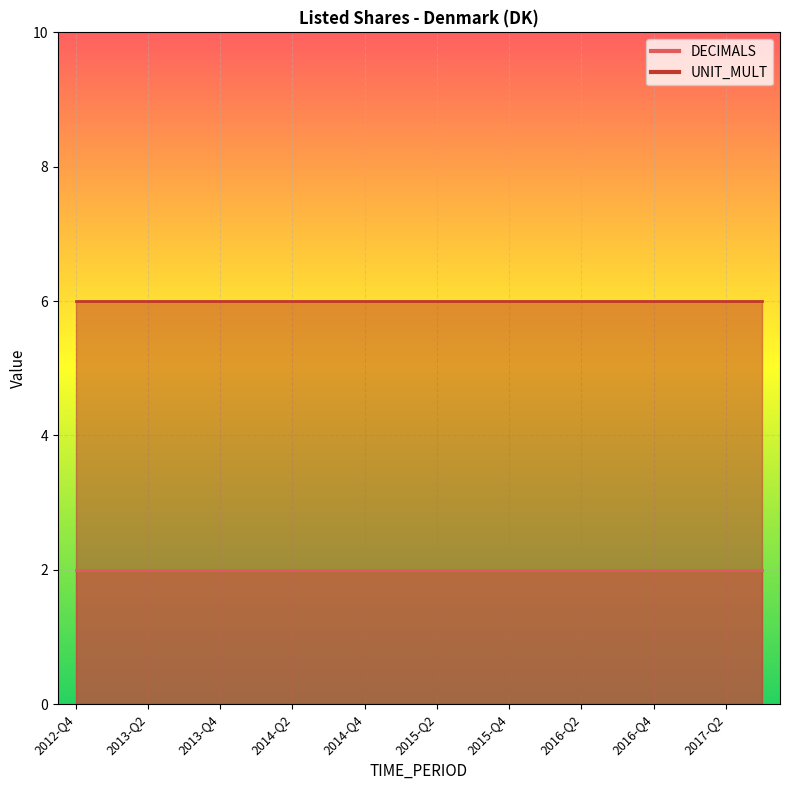

Rank the series by their average value, from lowest to highest.

DECIMALS, UNIT_MULT